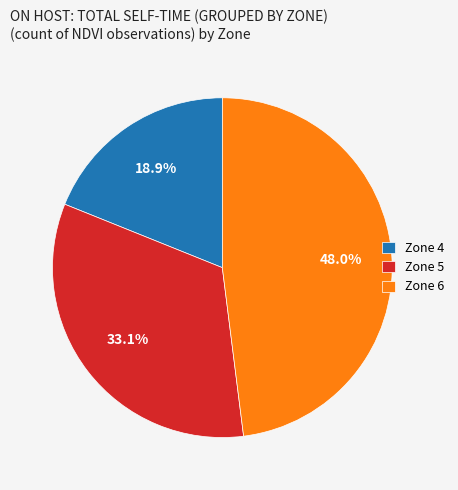

What portion of the pie excludes Zone 5?

66.9%